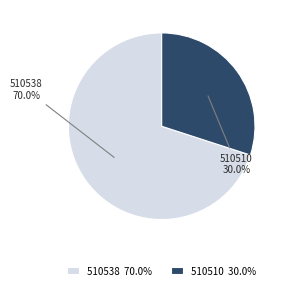

Between 510510 and 510538, which is larger?

510538